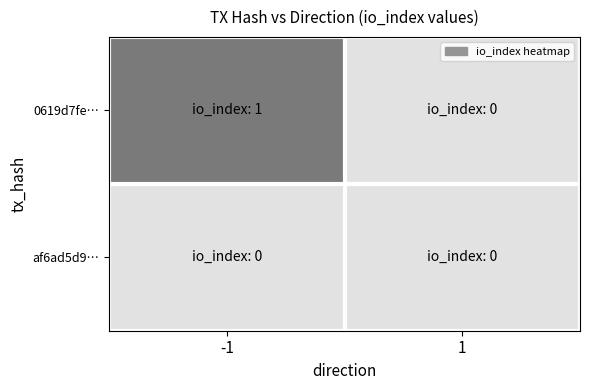

Reading left to right, what are all the values shown in this chart?

0619d7fe…: -1=1	1=0
af6ad5d9…: -1=0	1=0